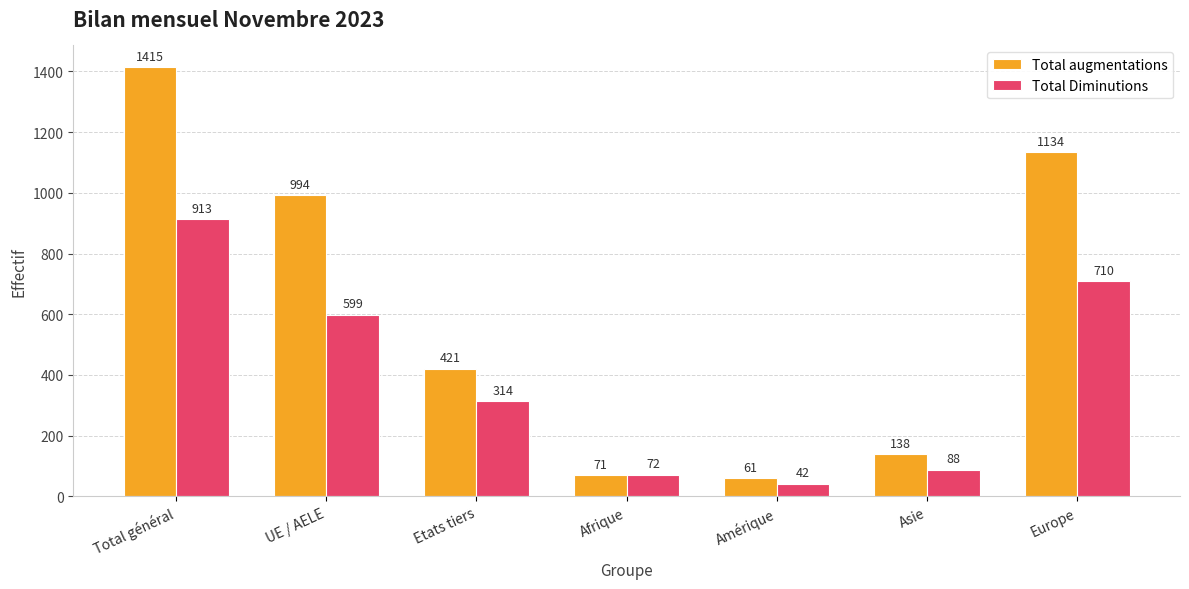

Where is Total augmentations nearest to the value 738?

UE / AELE